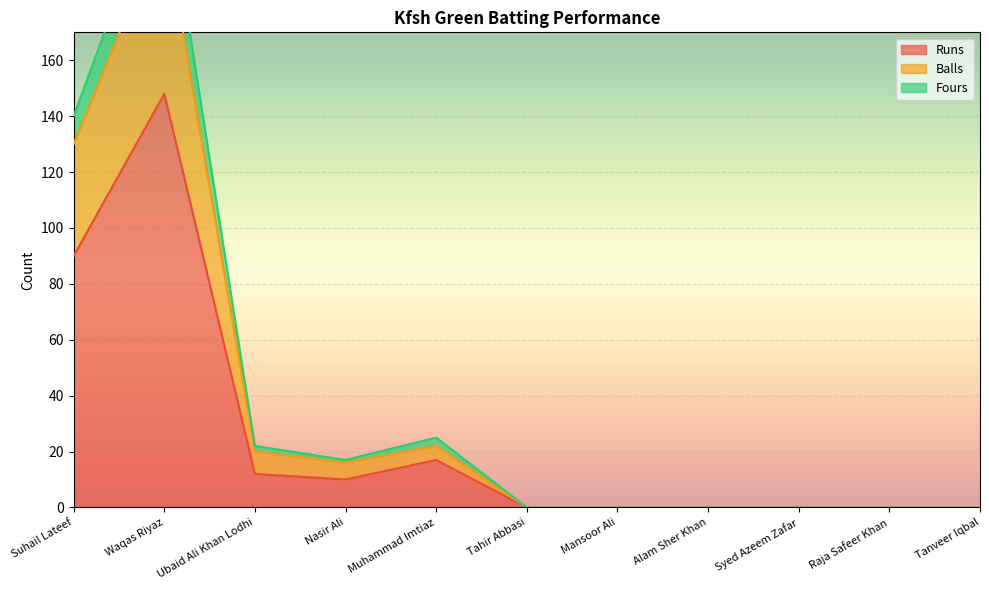

What is the greatest value displayed?

228